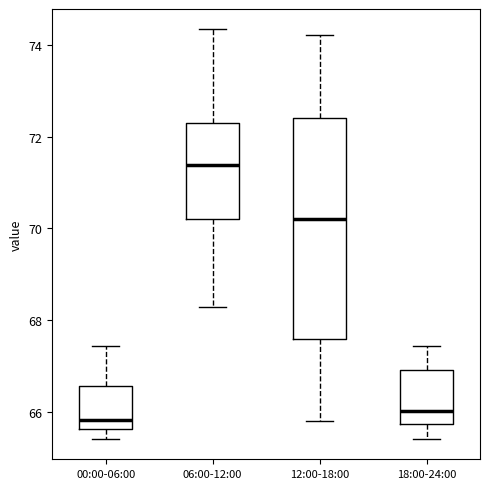

Reading left to right, transcribe this box plot: for each box, give where its median line is, the range the box spans, and where its two whiskers end, as read against the y-axis. The values are not printed on the chart, so give them approximately, as read against the axis.

00:00-06:00: median 65.8, box 65.6 to 66.6, whiskers 65.4 to 67.4
06:00-12:00: median 71.4, box 70.2 to 72.2, whiskers 68.2 to 74.4
12:00-18:00: median 70.2, box 67.6 to 72.4, whiskers 65.8 to 74.2
18:00-24:00: median 66.0, box 65.8 to 67.0, whiskers 65.4 to 67.4